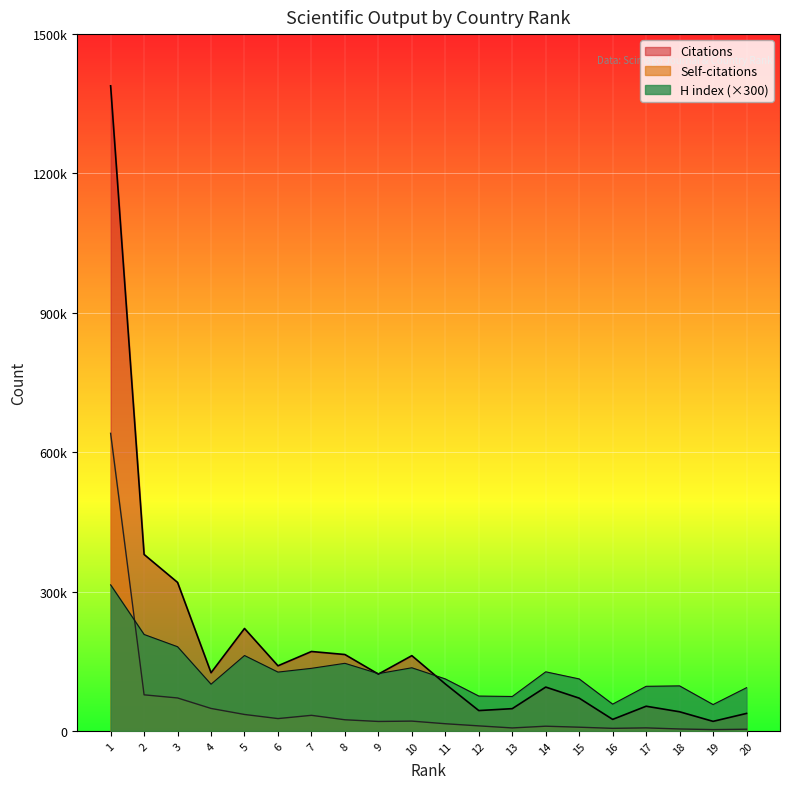

What is the average value of the H index series?

126615